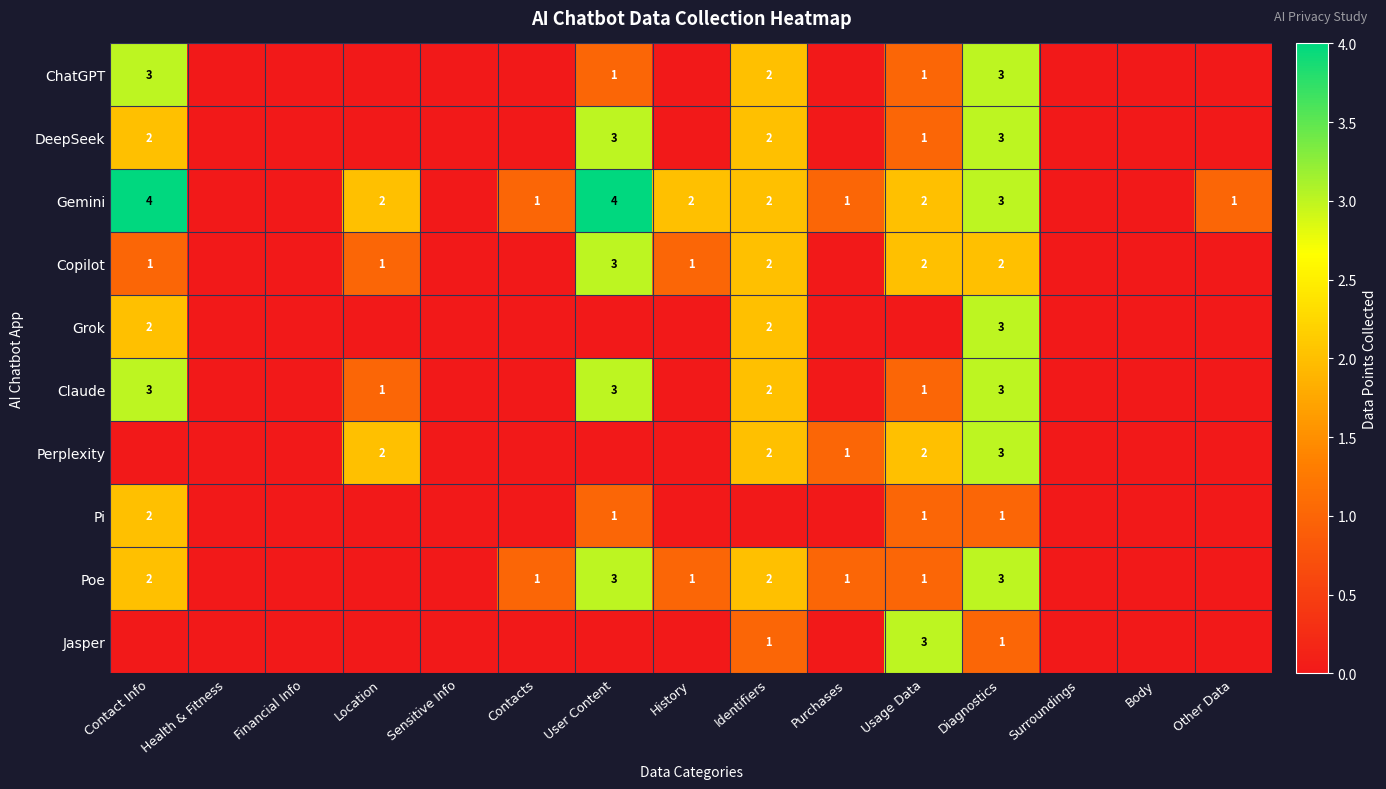

Which label corresponds to the smallest value in the chart?

Health & Fitness